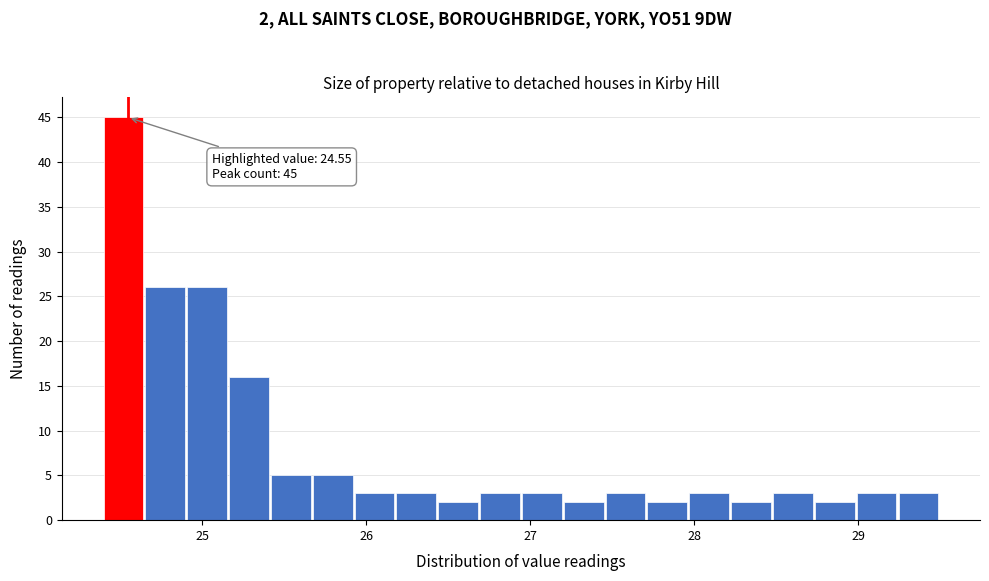

Around what value on the x-axis is the tallest bar? Give the approximate position of its centre, as read against the axis.

24.5